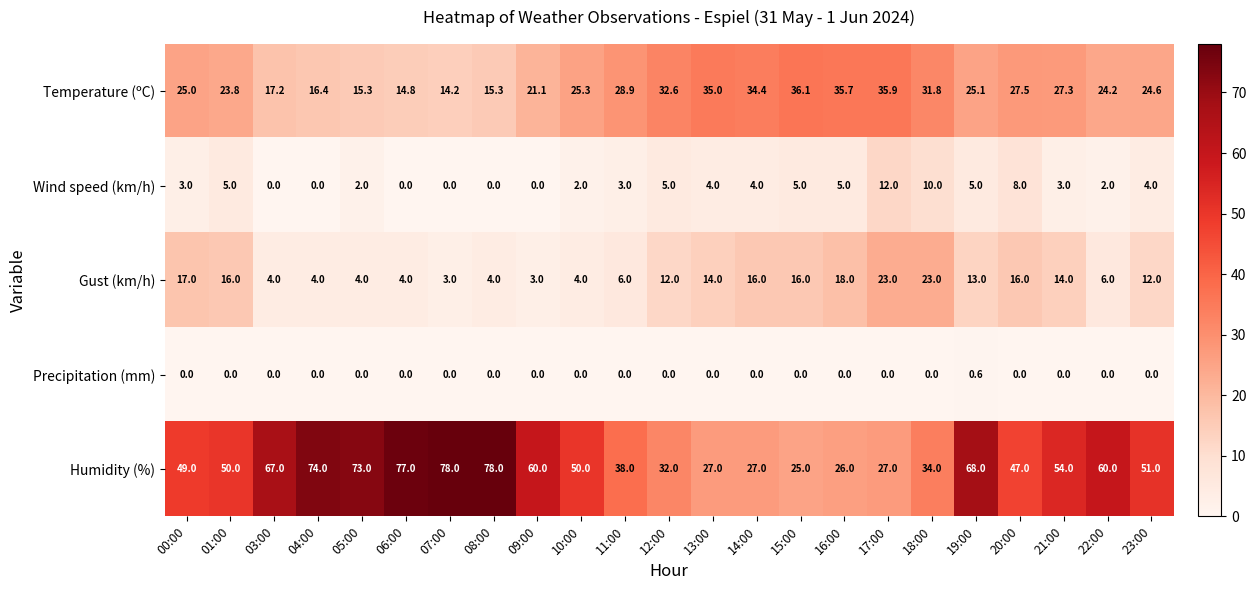

The value of Precipitation (mm) at 12:00 is -0.4. True or false?

False